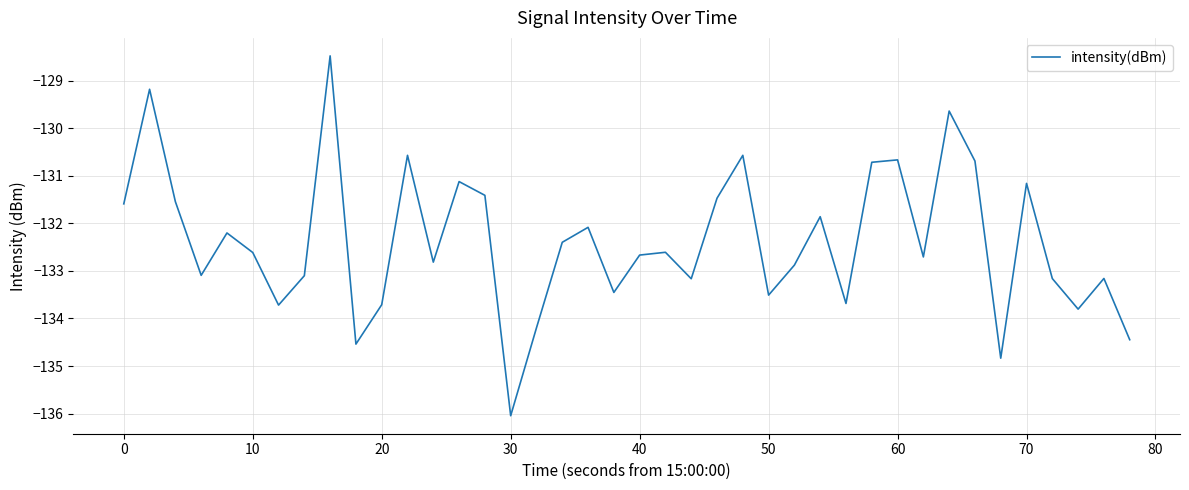

What is the minimum value shown in the chart?

-136.0